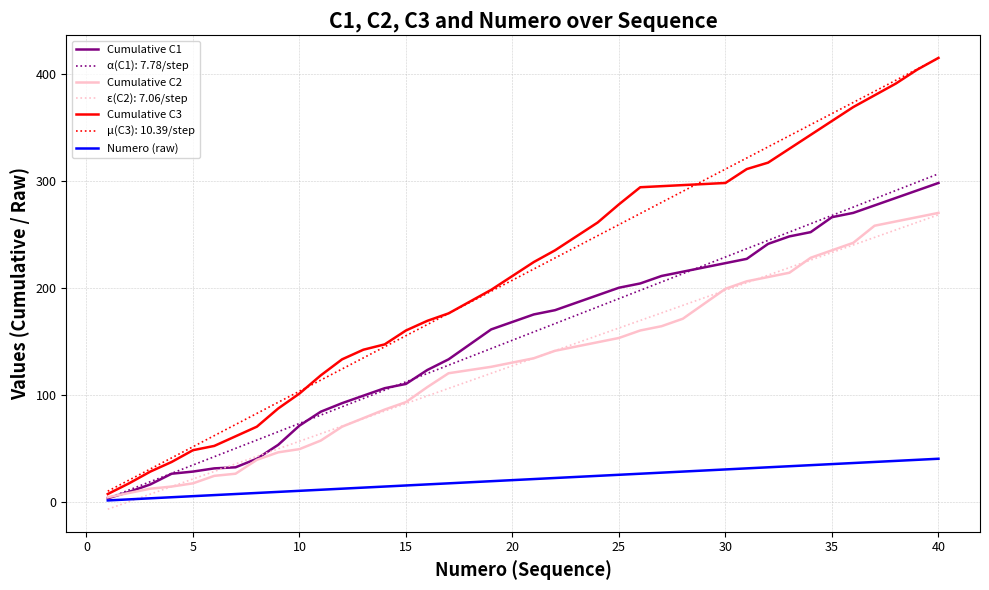

True or false: ε(C2): 7.06/step and Cumulative C3 intersect in this chart.

False